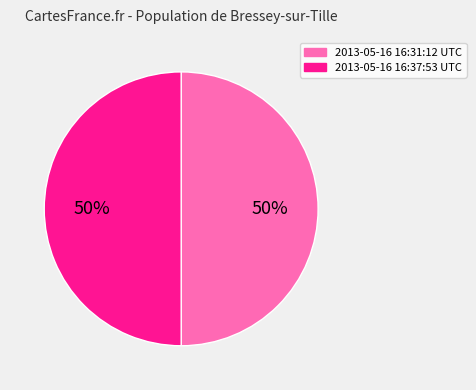

True or false: 2013-05-16 16:37:53 UTC accounts for 50% of the total.

True